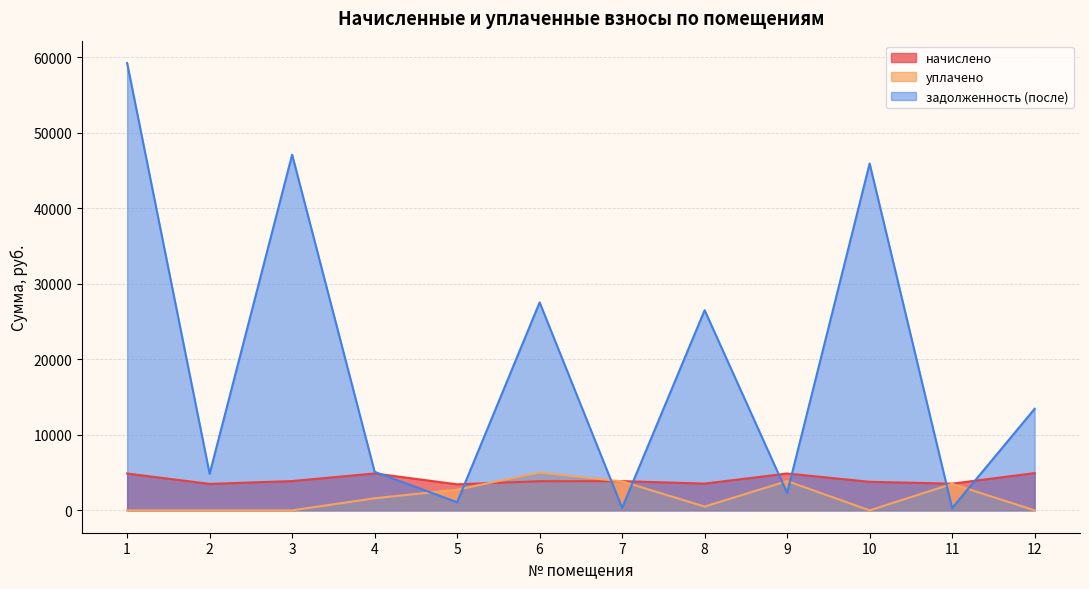

Reading left to right, what are all the values shown in this chart?

начислено: 1=4875.1	2=3500.5	3=3876.1	4=4883.2	5=3444.6	6=3852.1	7=3868.1	8=3540.5	9=4875.1	10=3780.2	11=3532.4	12=4931.0
уплачено: 1=0.0	2=0.0	3=0.0	4=1600.0	5=2741.2	6=5001.0	7=3835.2	8=500.0	9=3879.6	10=0.0	11=3502.4	12=0.0
задолженность (после): 1=59201.9	2=4837.7	3=47070.4	4=5099.0	5=1074.9	6=27522.8	7=322.3	8=26491.7	9=2300.1	10=45905.8	11=294.4	12=13436.1